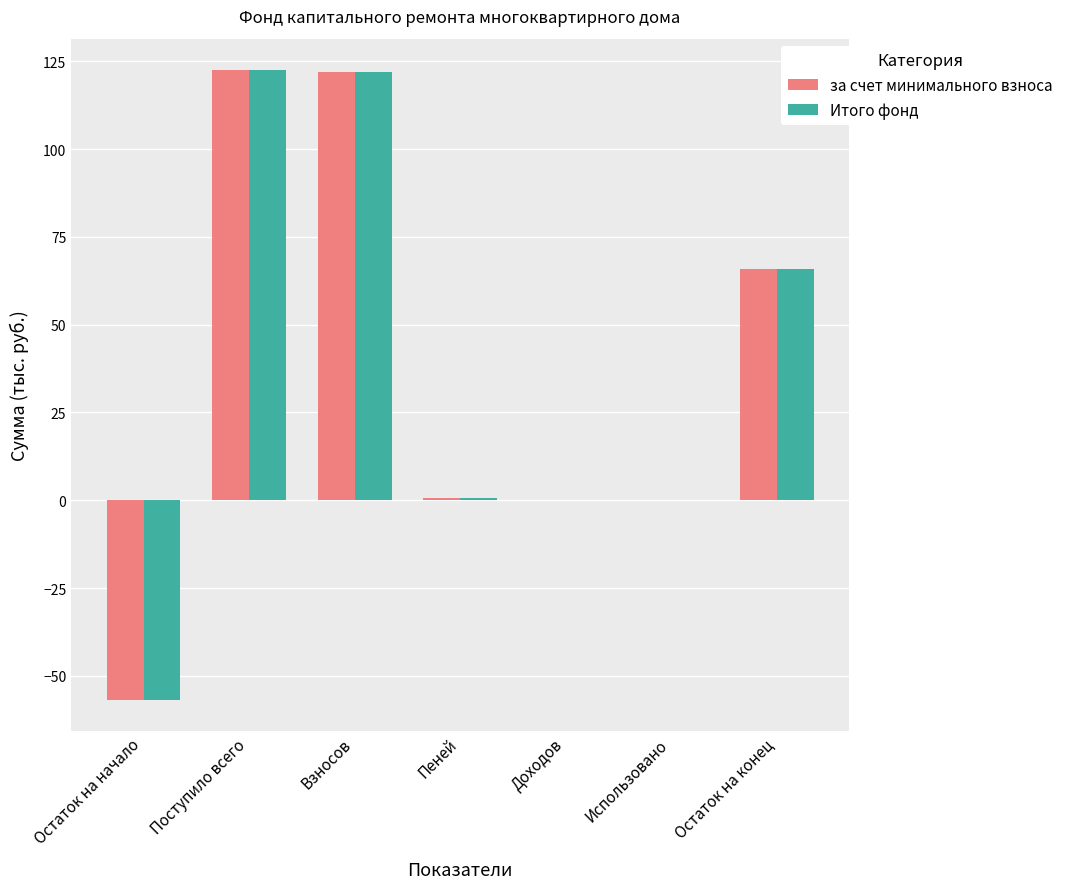

True or false: за счет минимального взноса has a value of -56.7 at Остаток на начало.

True